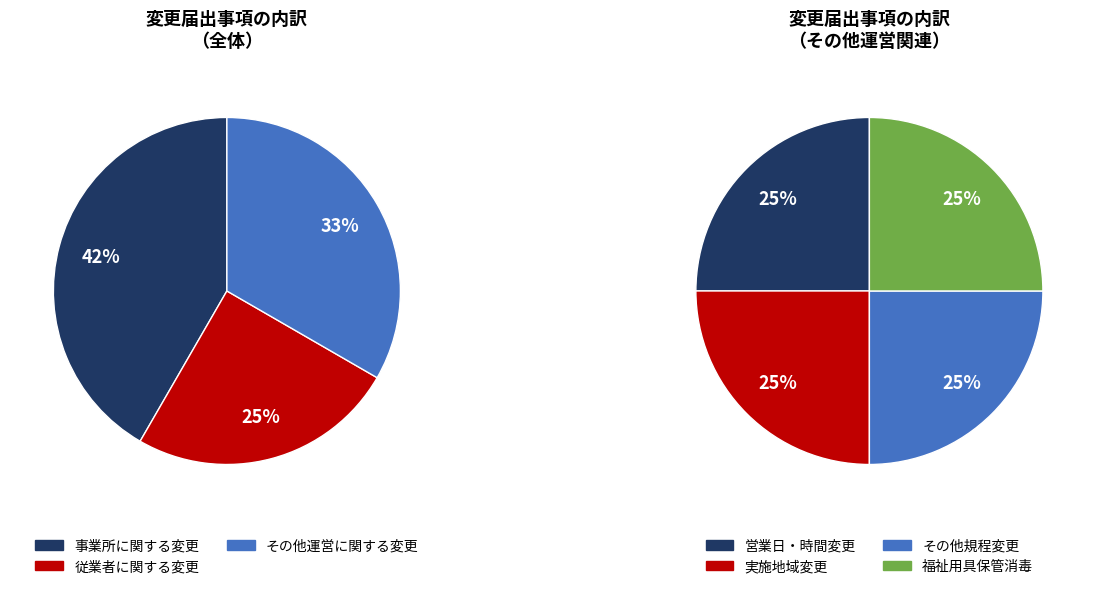

What is the ratio of the value at 従業者に関する変更 to the value at 事業所に関する変更?

0.6